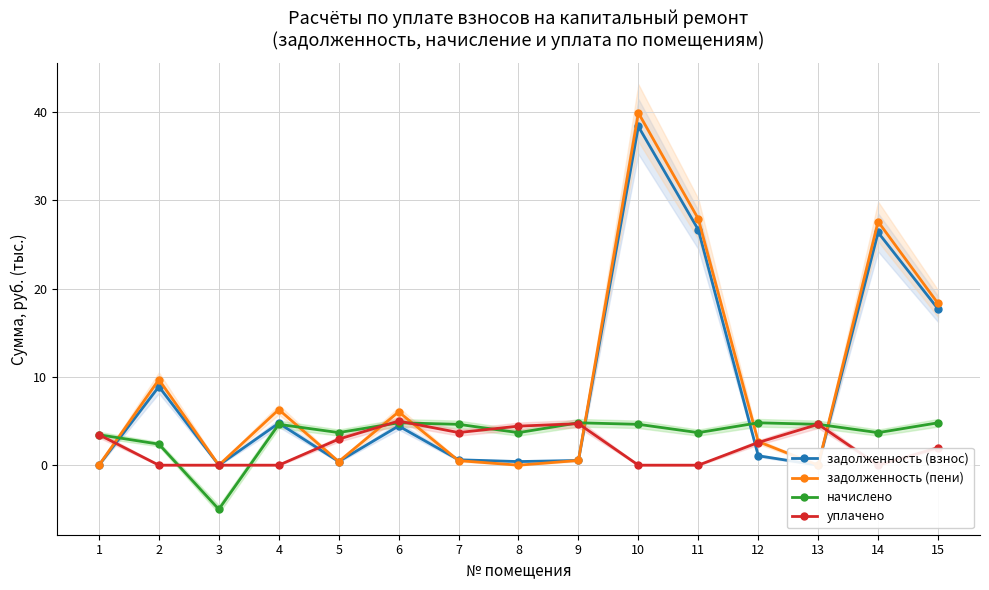

What is the approximate value of задолженность (взнос) at 9?

0.5